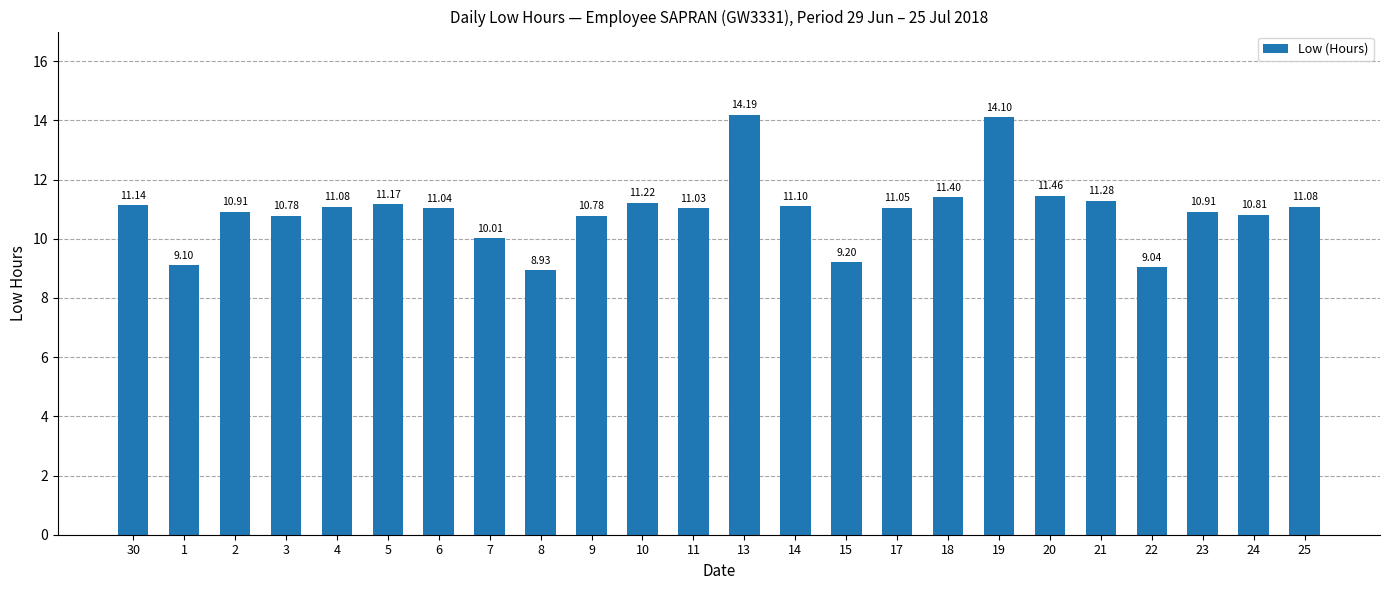

Which category has the highest value across all series?

13